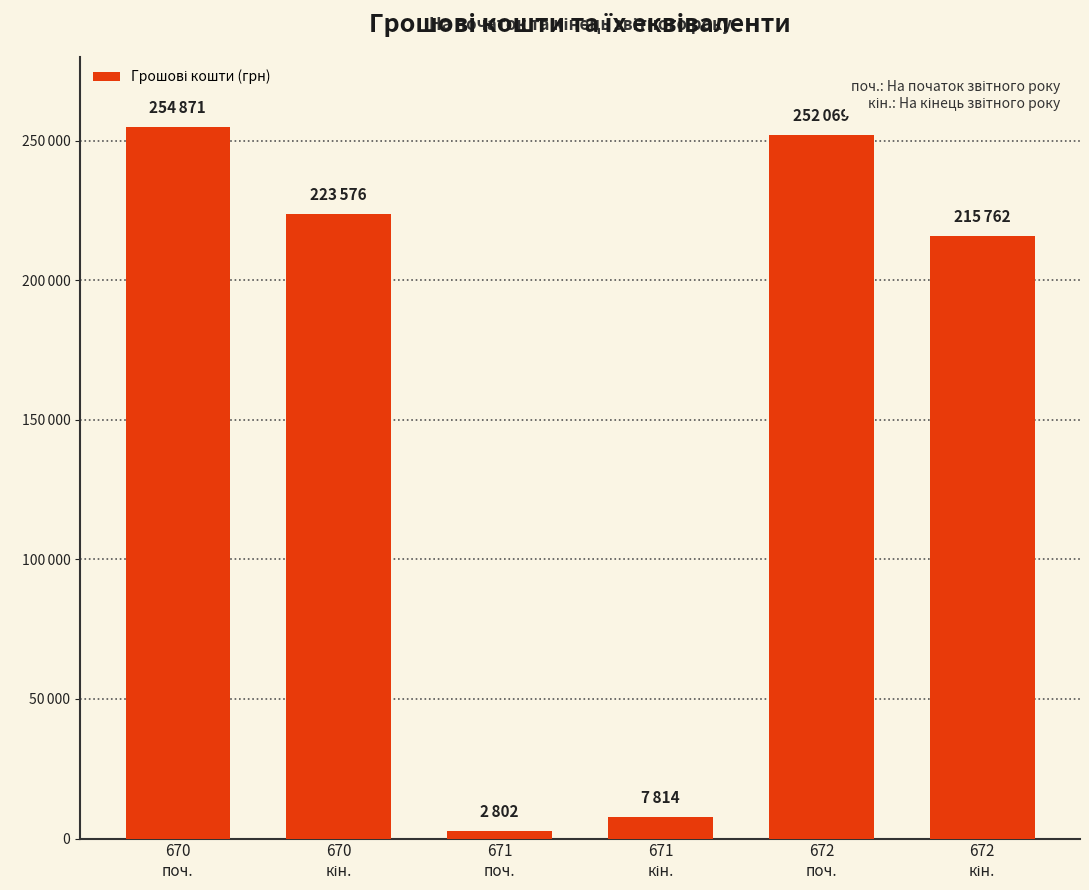

List the labels in order of value, smallest first.

671
поч., 671
кін., 672
кін., 670
кін., 672
поч., 670
поч.